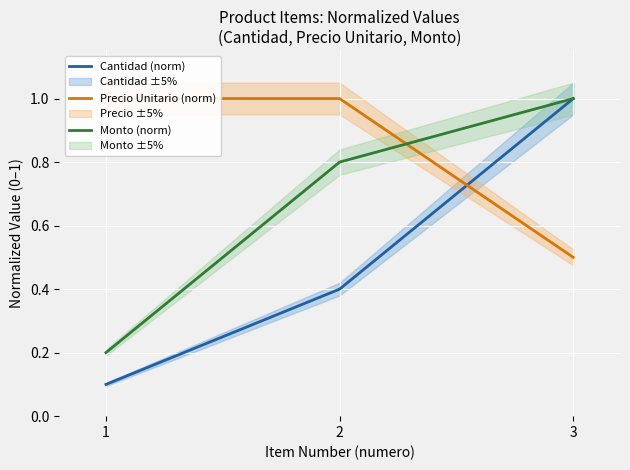

True or false: Monto (norm) has a value of 0.6 at 3.

False